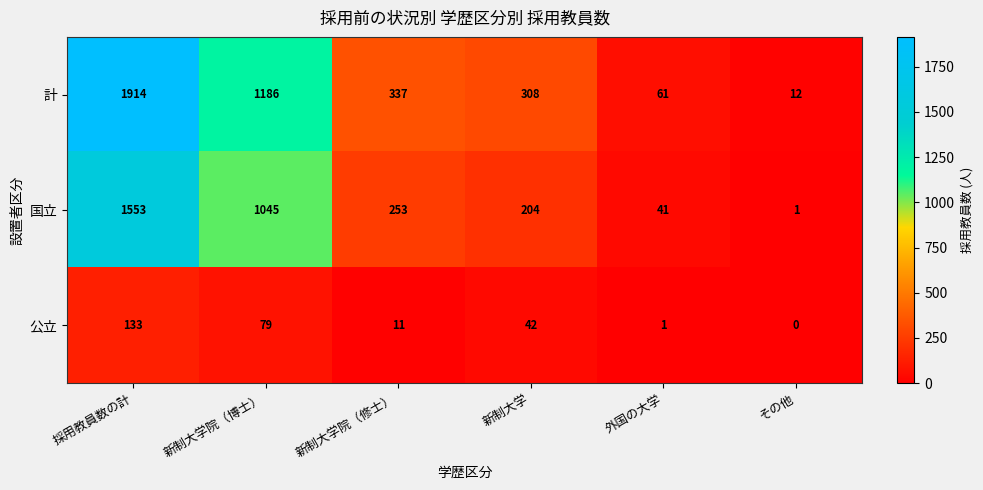

List the series in order of their overall mean, highest first.

計, 国立, 公立